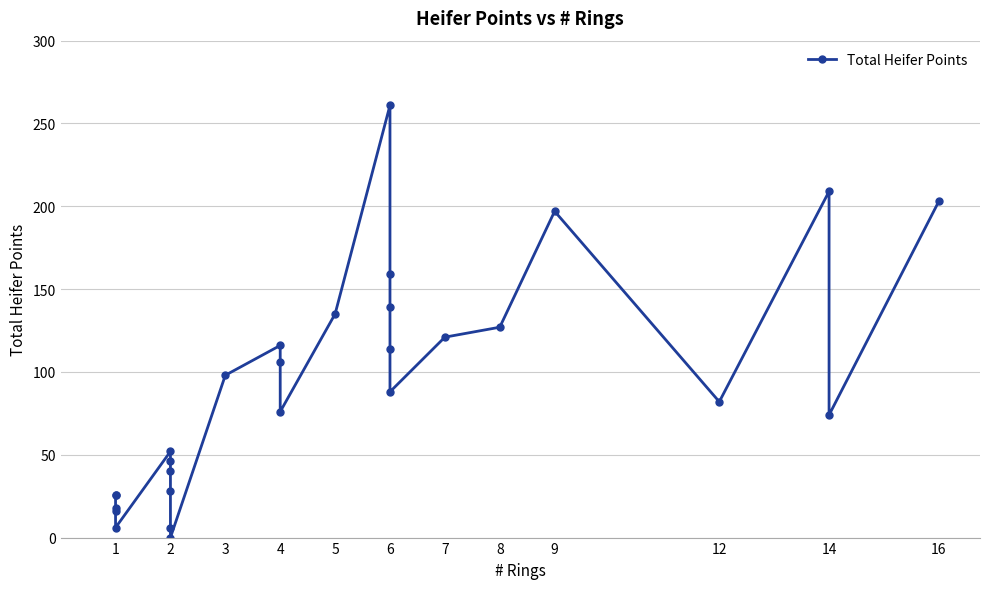

True or false: there are more than 2 points higher than both neighbors.

True